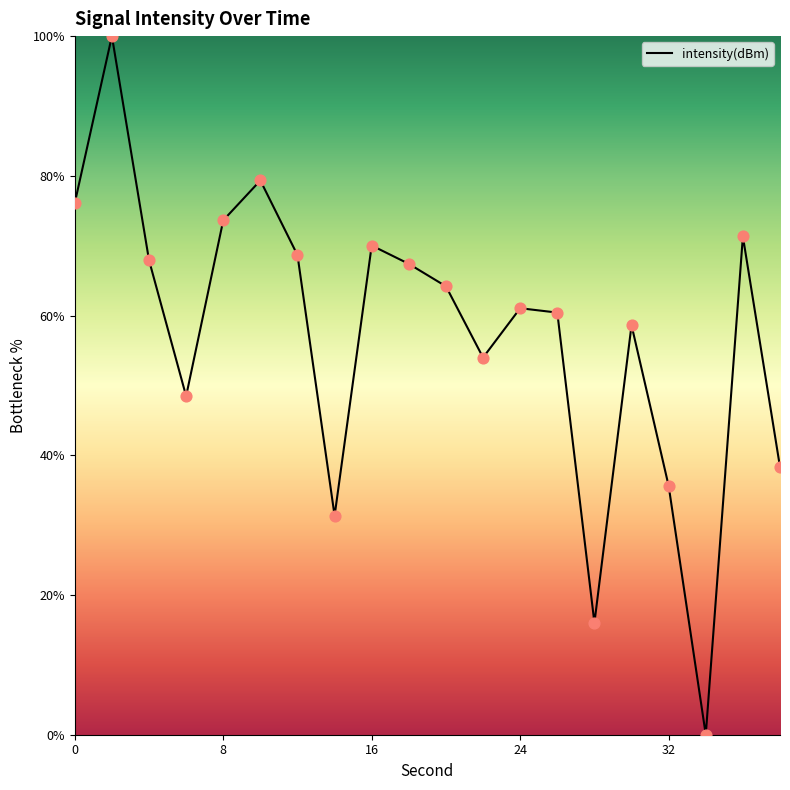

What is the difference between the maximum and minimum values?

100.0